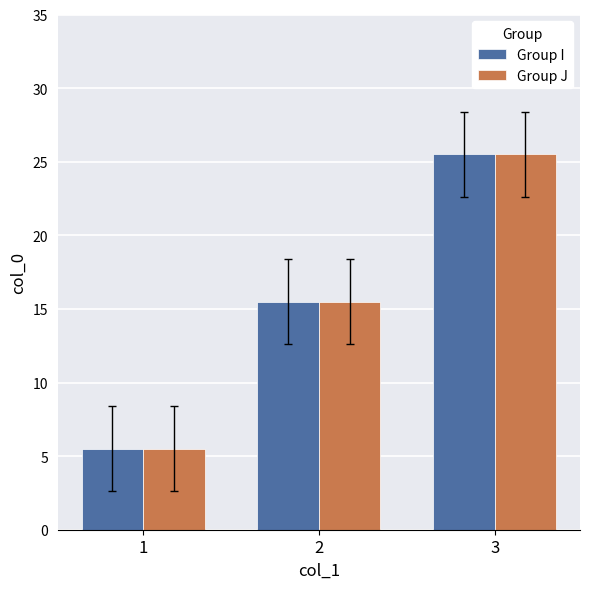

Is the value of Group J at 3 greater than the value of Group I at 2?

Yes